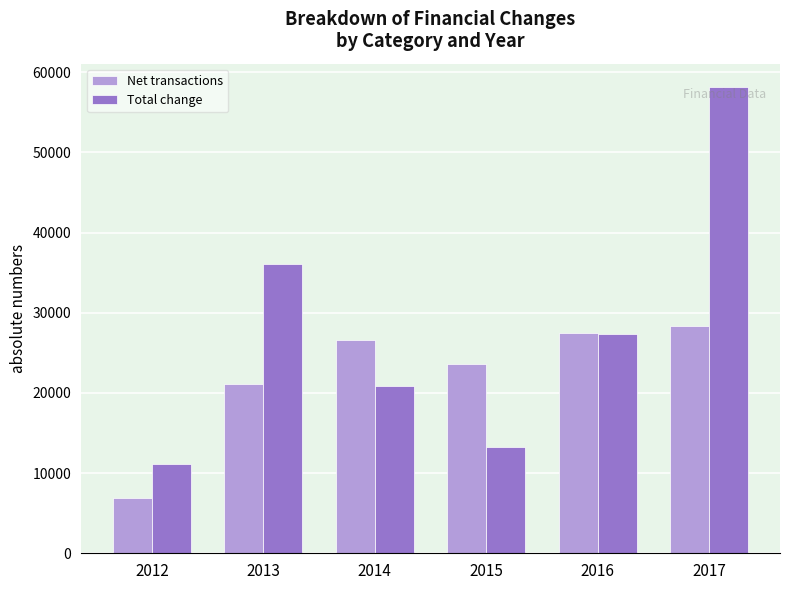

What is the spread (max minus min) of values at 2015?

10397.7